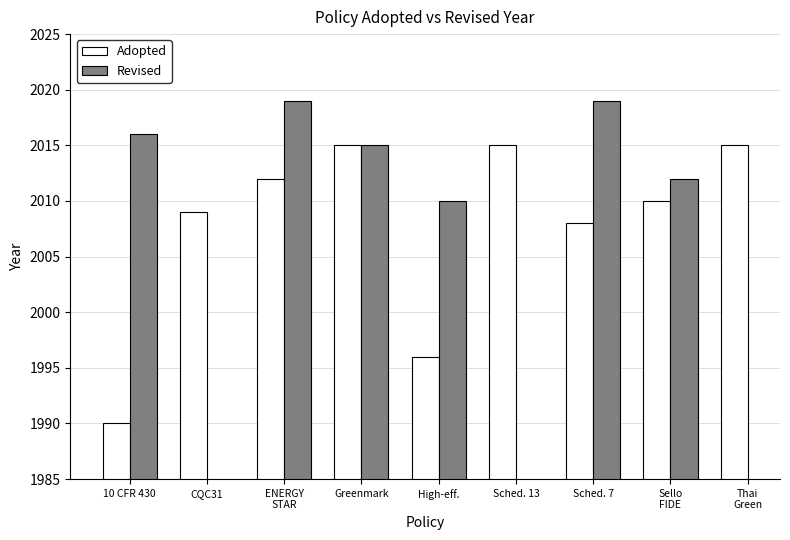

Between Sello
FIDE and High-eff., which is larger?

Sello
FIDE